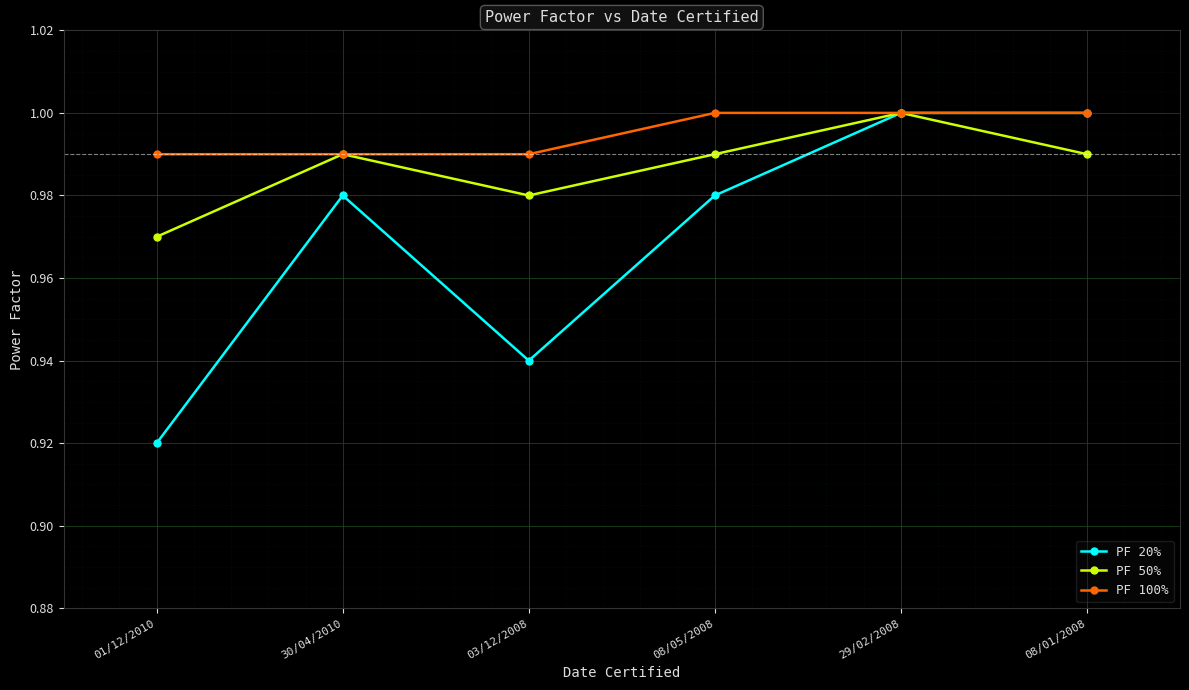

Count the number of categories in the chart.

6